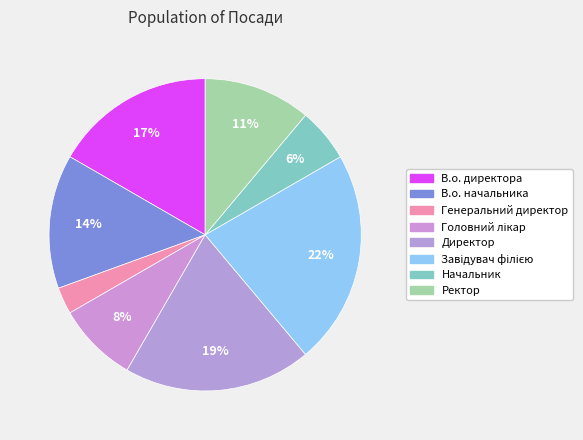

To the nearest percent, what portion does Завідувач філією represent?

22%